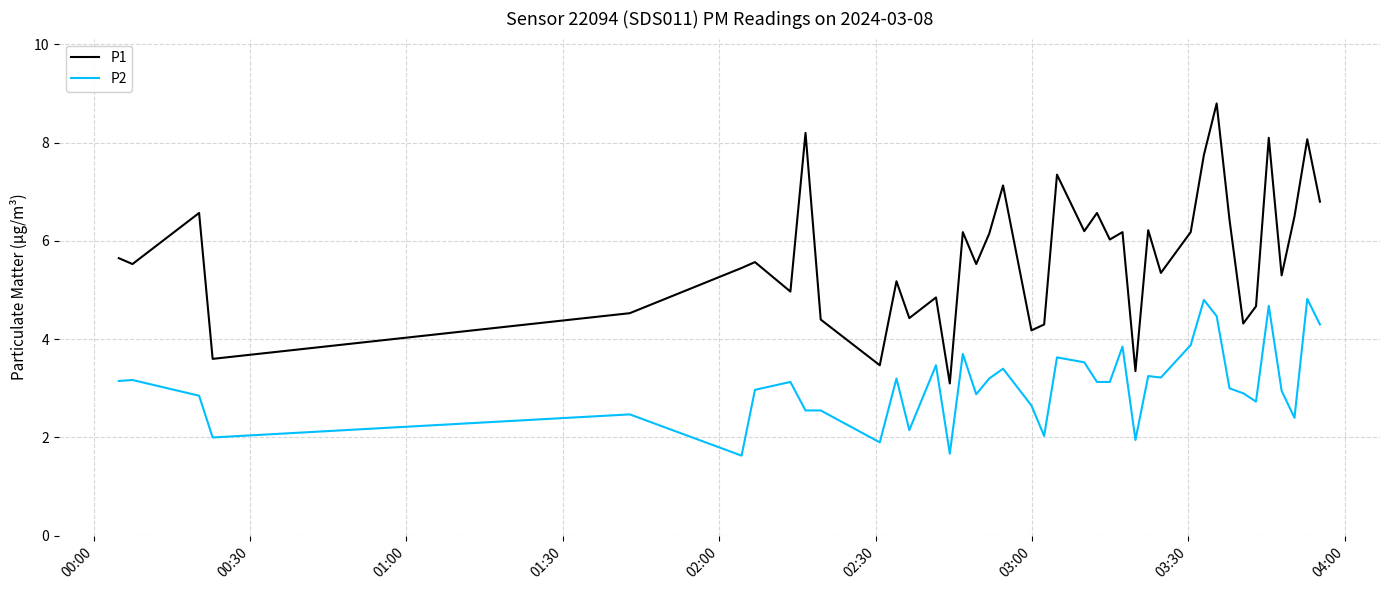

What is the difference between the maximum and minimum values in the P2 series?

3.2